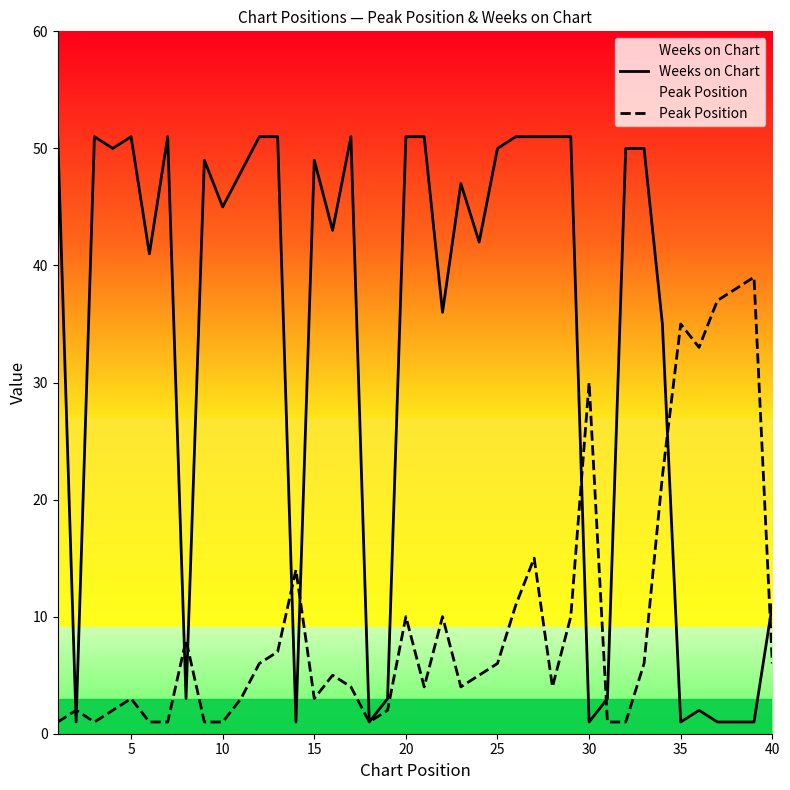

Which series has the largest total across all categories?

Weeks on Chart